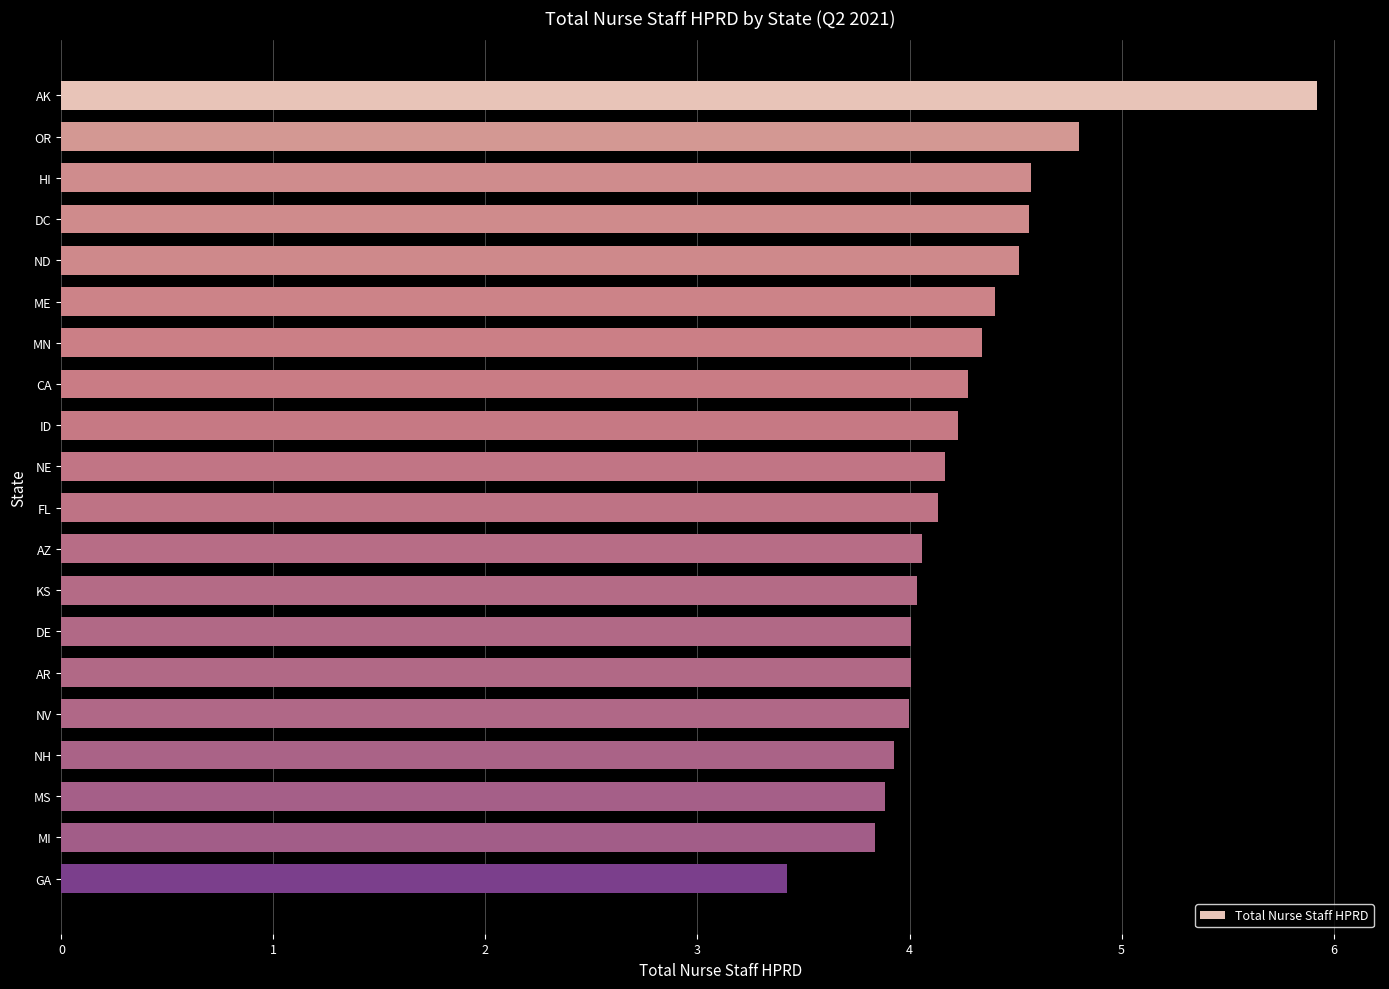

How many distinct data groups are displayed?

1